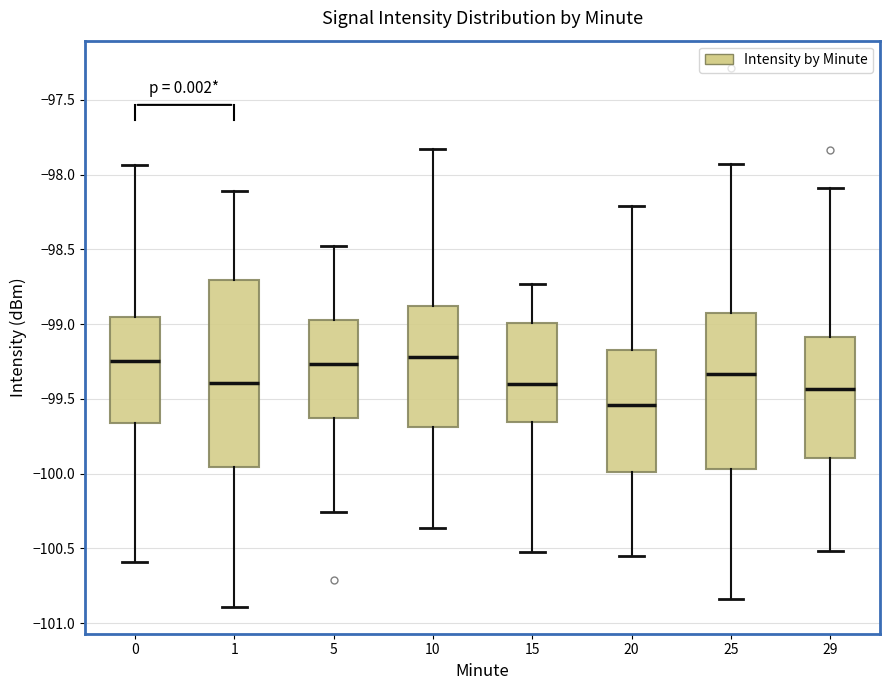

Reading left to right, transcribe this box plot: for each box, give where its median line is, the range the box spans, and where its two whiskers end, as read against the y-axis. The values are not printed on the chart, so give them approximately, as read against the axis.

0: median -99.25, box -99.65 to -98.95, whiskers -100.60 to -97.95
1: median -99.40, box -99.95 to -98.70, whiskers -100.90 to -98.10
5: median -99.25, box -99.60 to -98.95, whiskers -100.25 to -98.50
10: median -99.20, box -99.70 to -98.90, whiskers -100.35 to -97.85
15: median -99.40, box -99.65 to -99.00, whiskers -100.50 to -98.75
20: median -99.55, box -100.00 to -99.15, whiskers -100.55 to -98.20
25: median -99.35, box -99.95 to -98.95, whiskers -100.85 to -97.95
29: median -99.45, box -99.90 to -99.10, whiskers -100.50 to -98.10